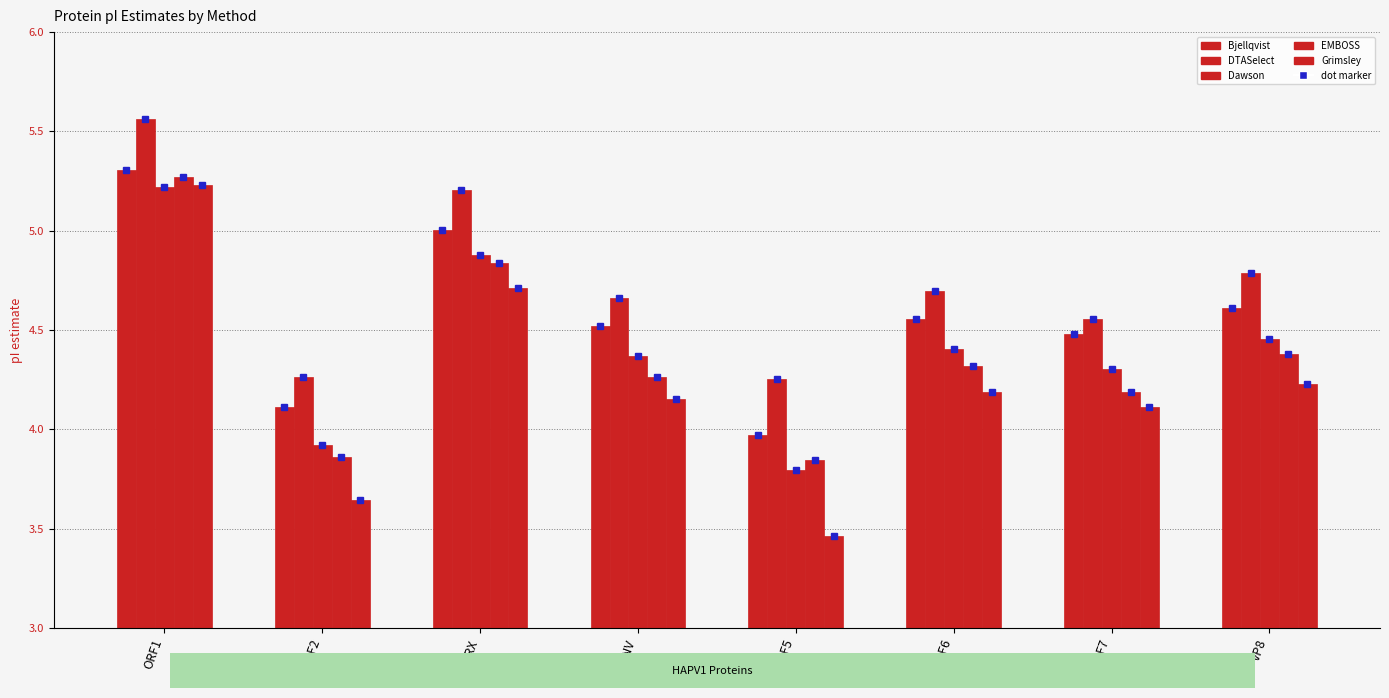

Is it true that EMBOSS equals 1.8 at ENV?

False